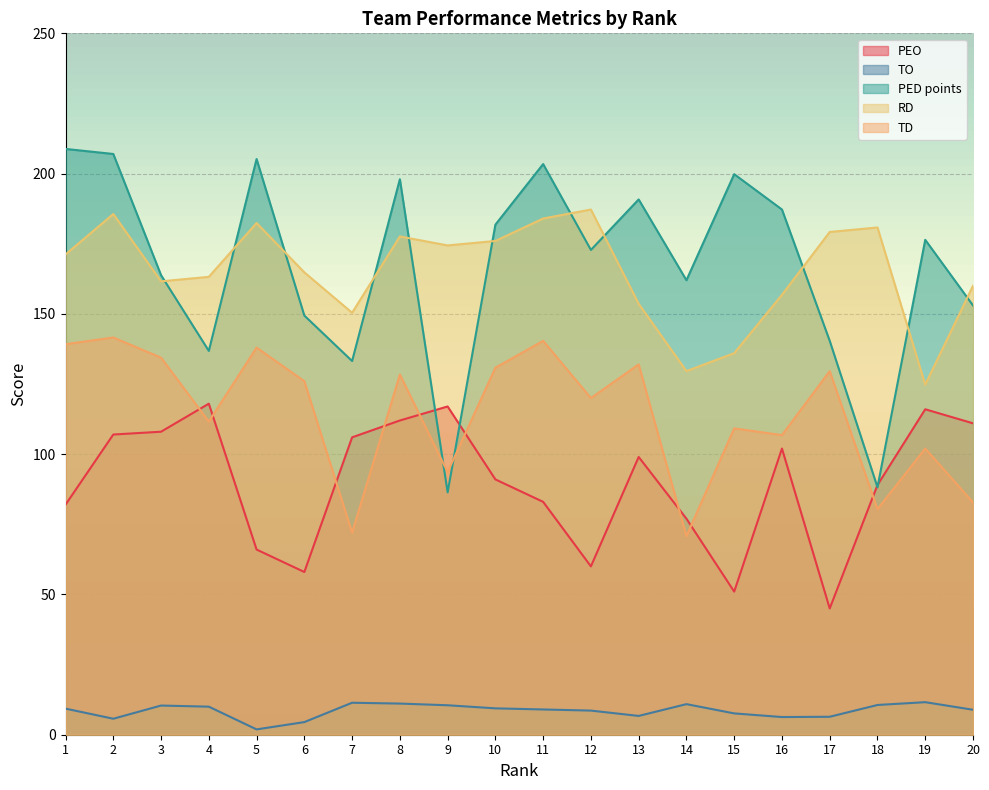

Where is TD nearest to the value 106?

16